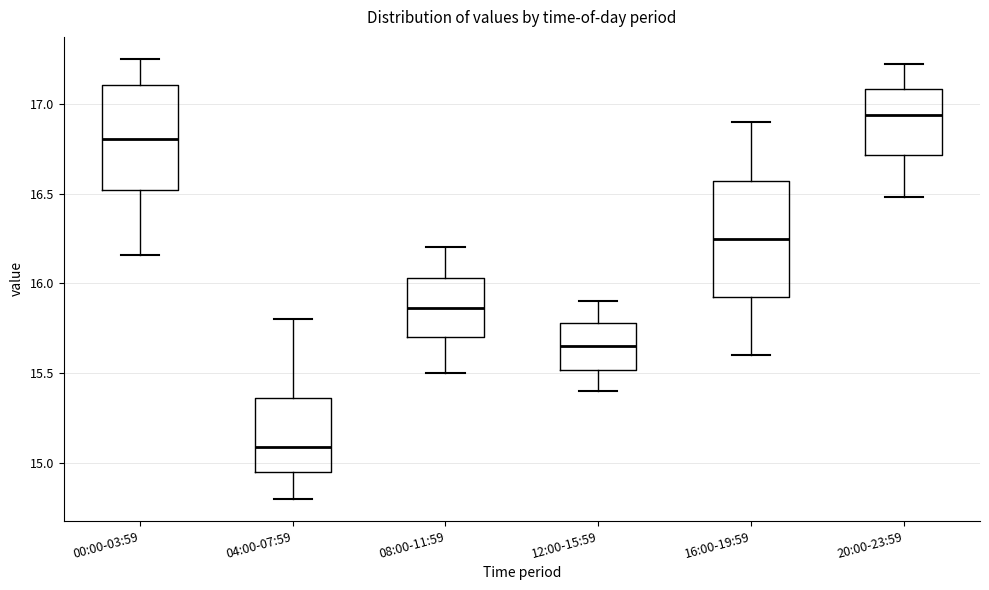

Which box has the highest median line?

20:00-23:59